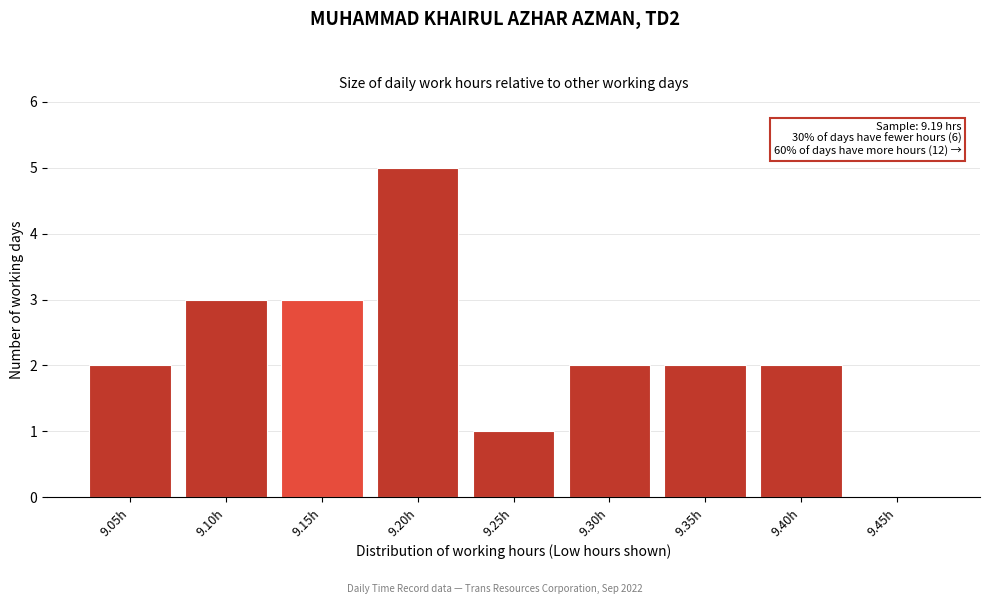

Reading right to left, transcribe all the data shown in this chart.

9.45h=0	9.40h=2	9.35h=2	9.30h=2	9.25h=1	9.20h=5	9.15h=3	9.10h=3	9.05h=2